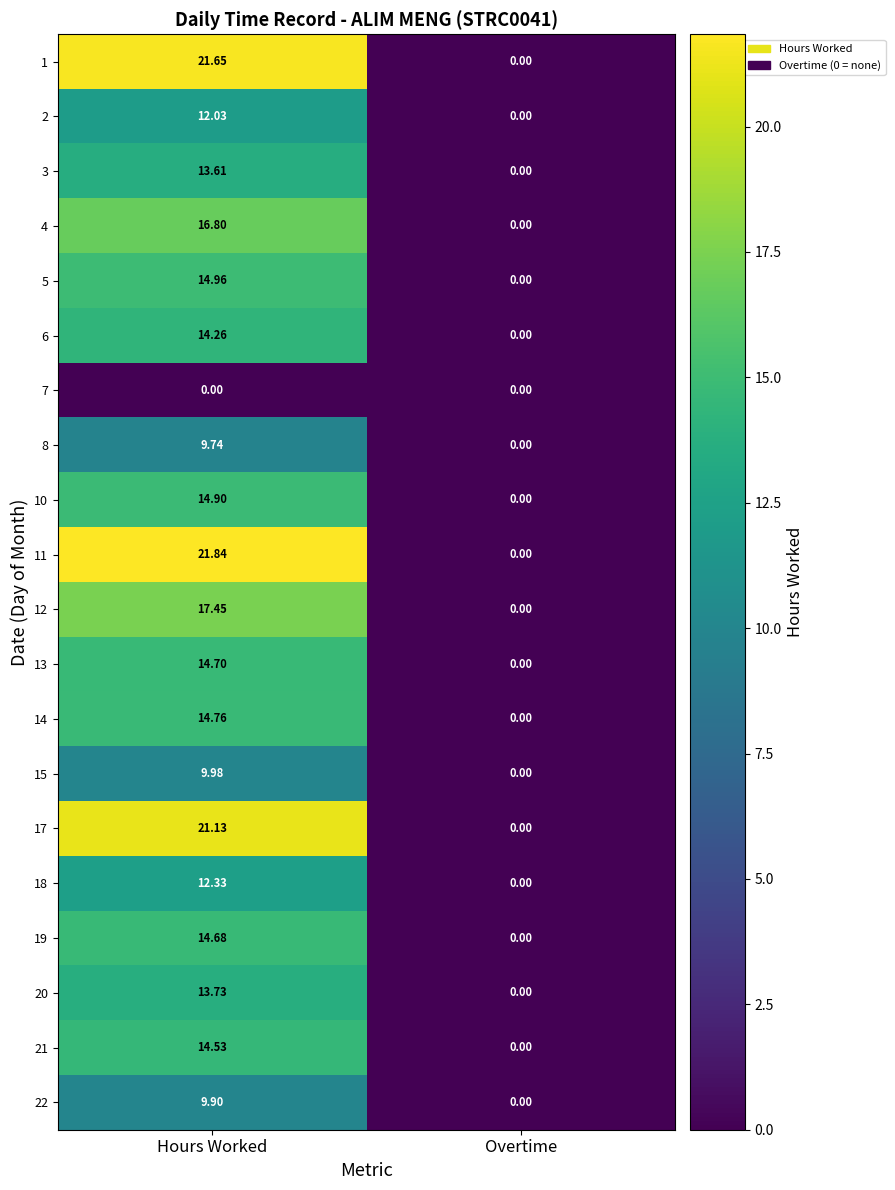

Which category has the lowest value in the 21 series?

Overtime